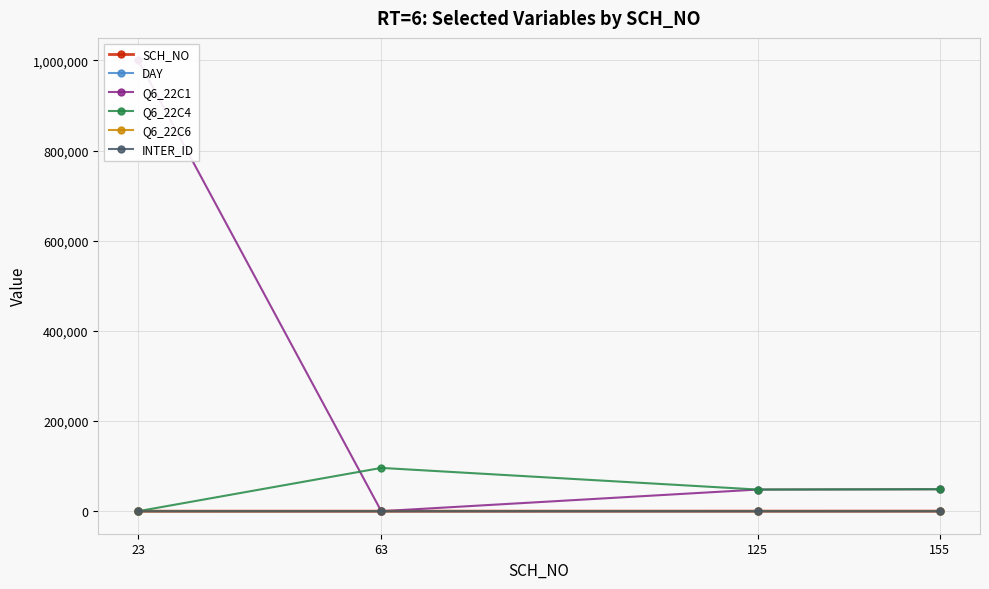

True or false: DAY has a value of 7 at 125.

False